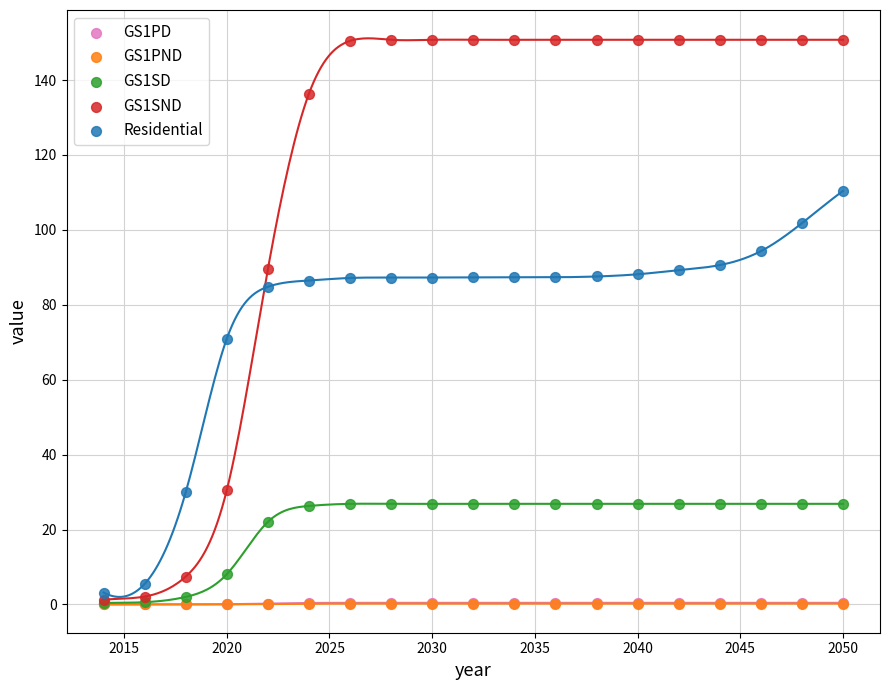

What are all the series names shown in the legend?

GS1PD, GS1PND, GS1SD, GS1SND, Residential